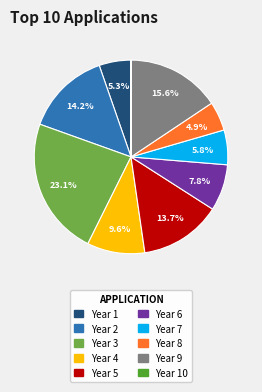

Is there a majority slice in this chart?

No